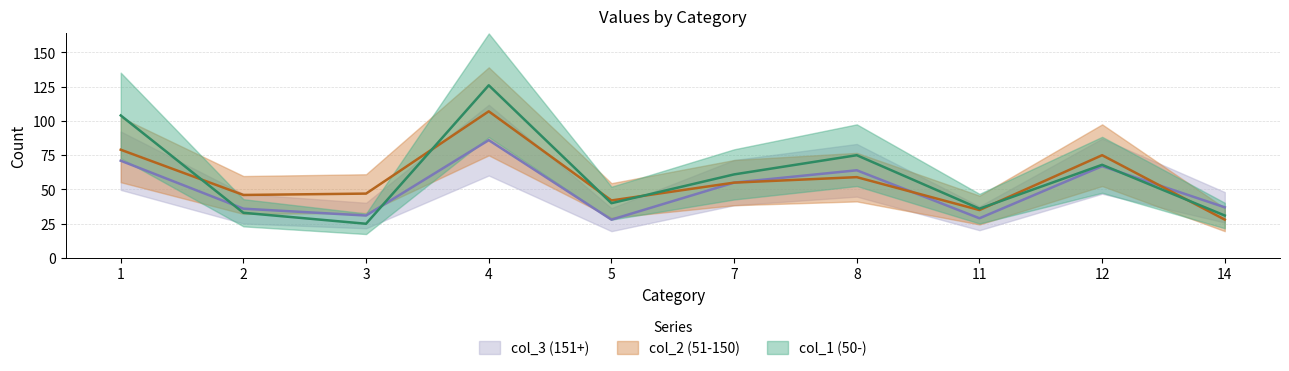

What value does the col_1 (50-) series have at 11?

36